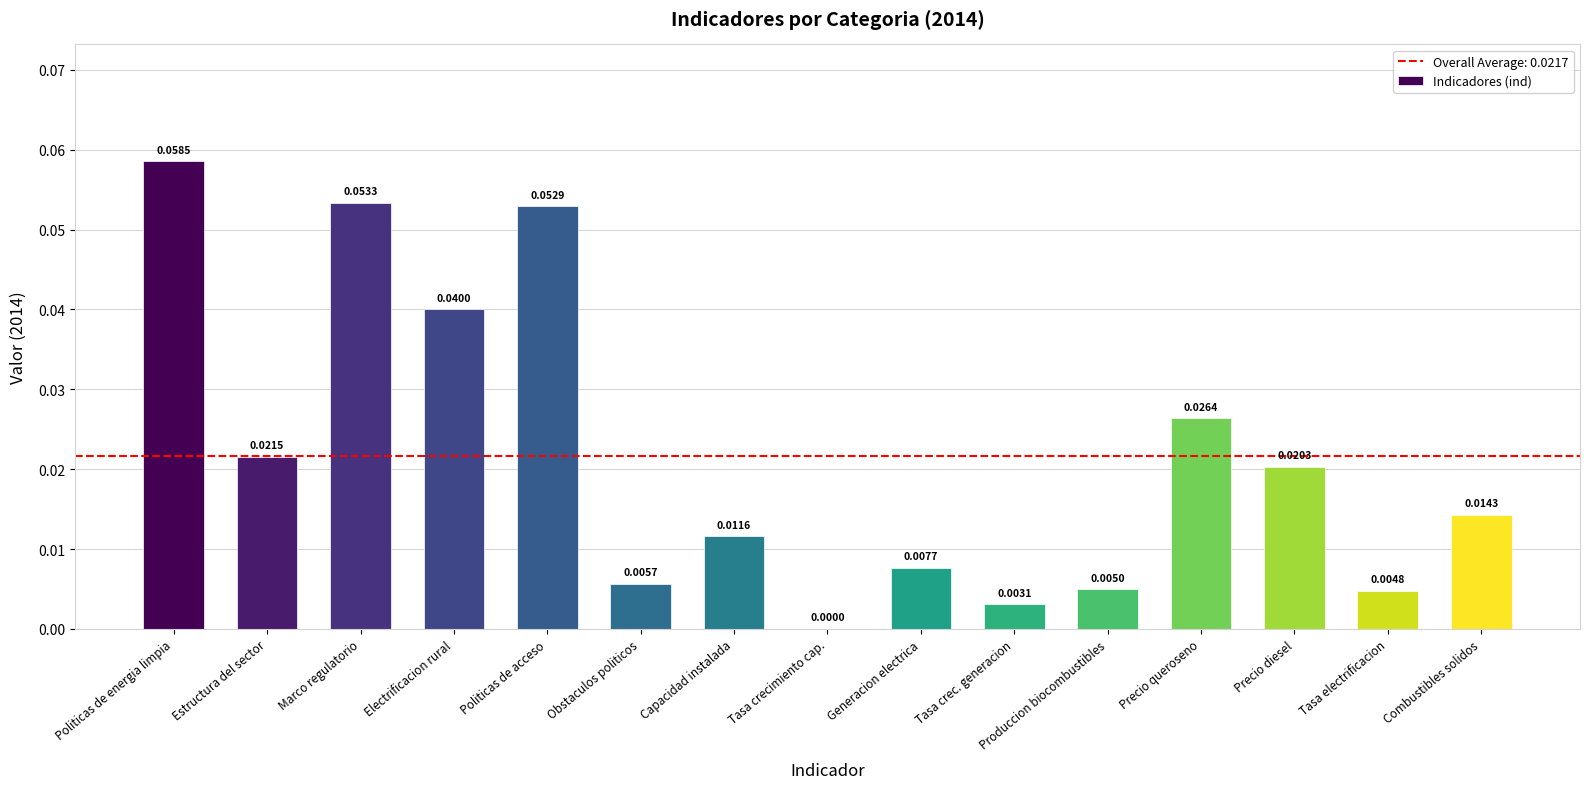

Which has a higher value, Politicas de energia limpia or Tasa electrificacion?

Politicas de energia limpia